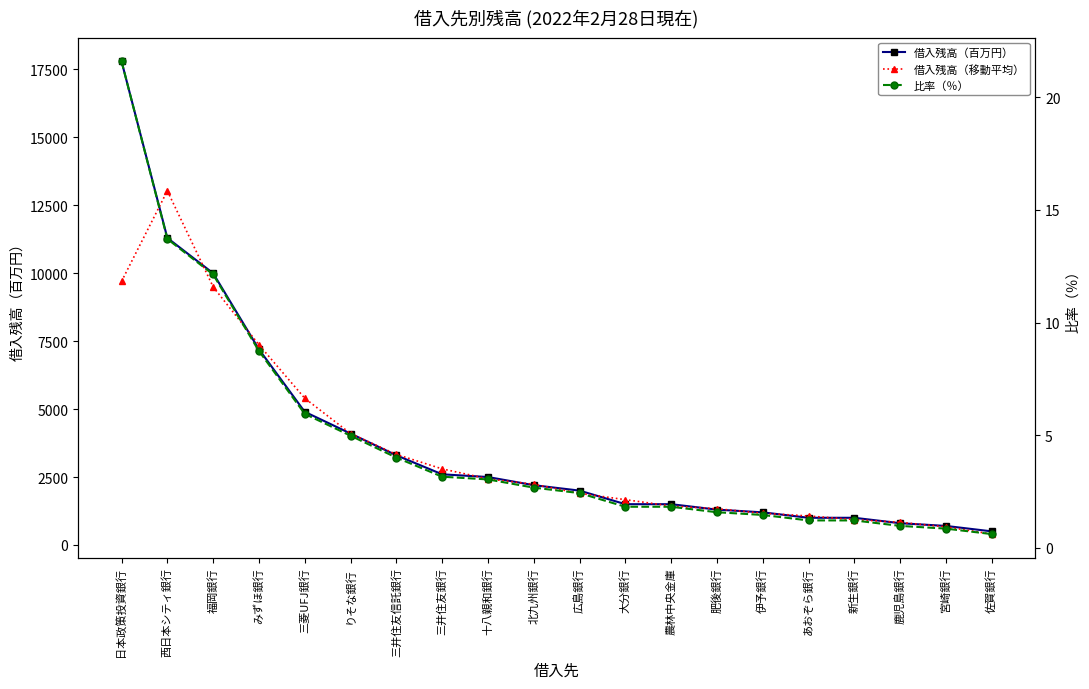

Which series changed the most between 日本政策投資銀行 and 三井住友信託銀行?

借入残高（百万円）